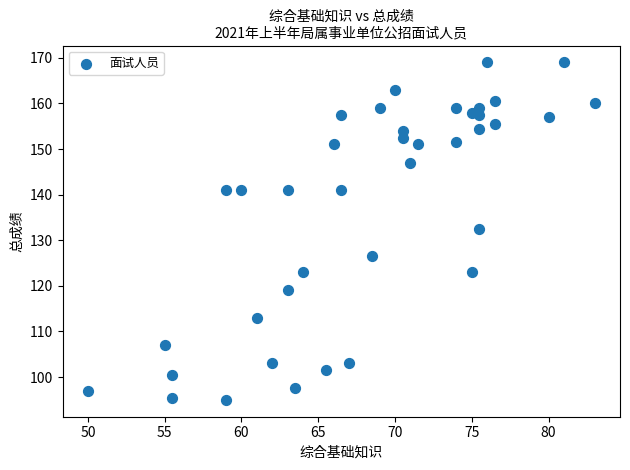

What is the range of X values (max minus min)?

33.0